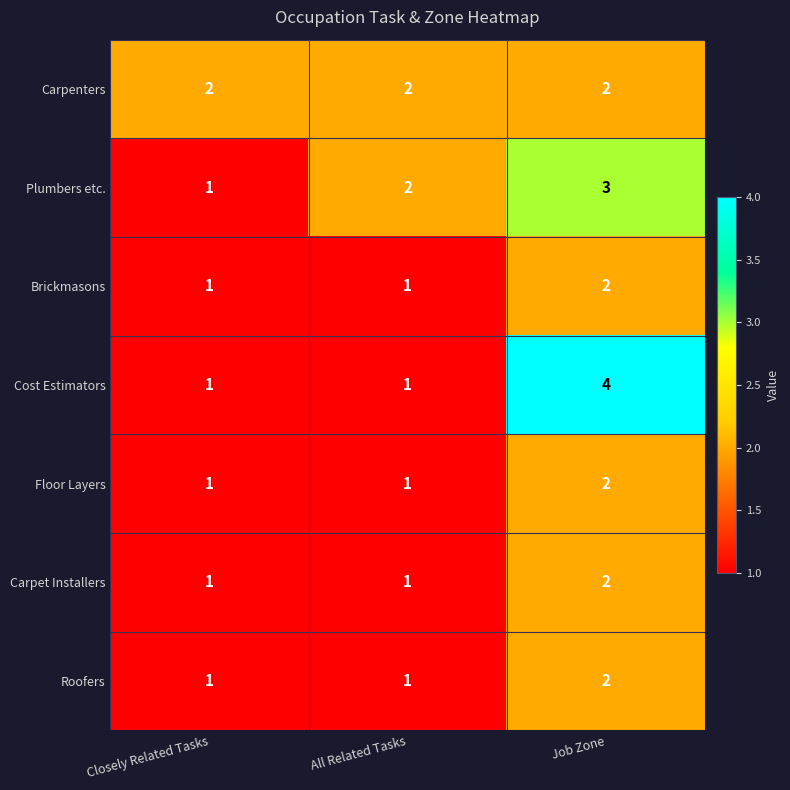

Which label corresponds to the largest value in the chart?

Job Zone